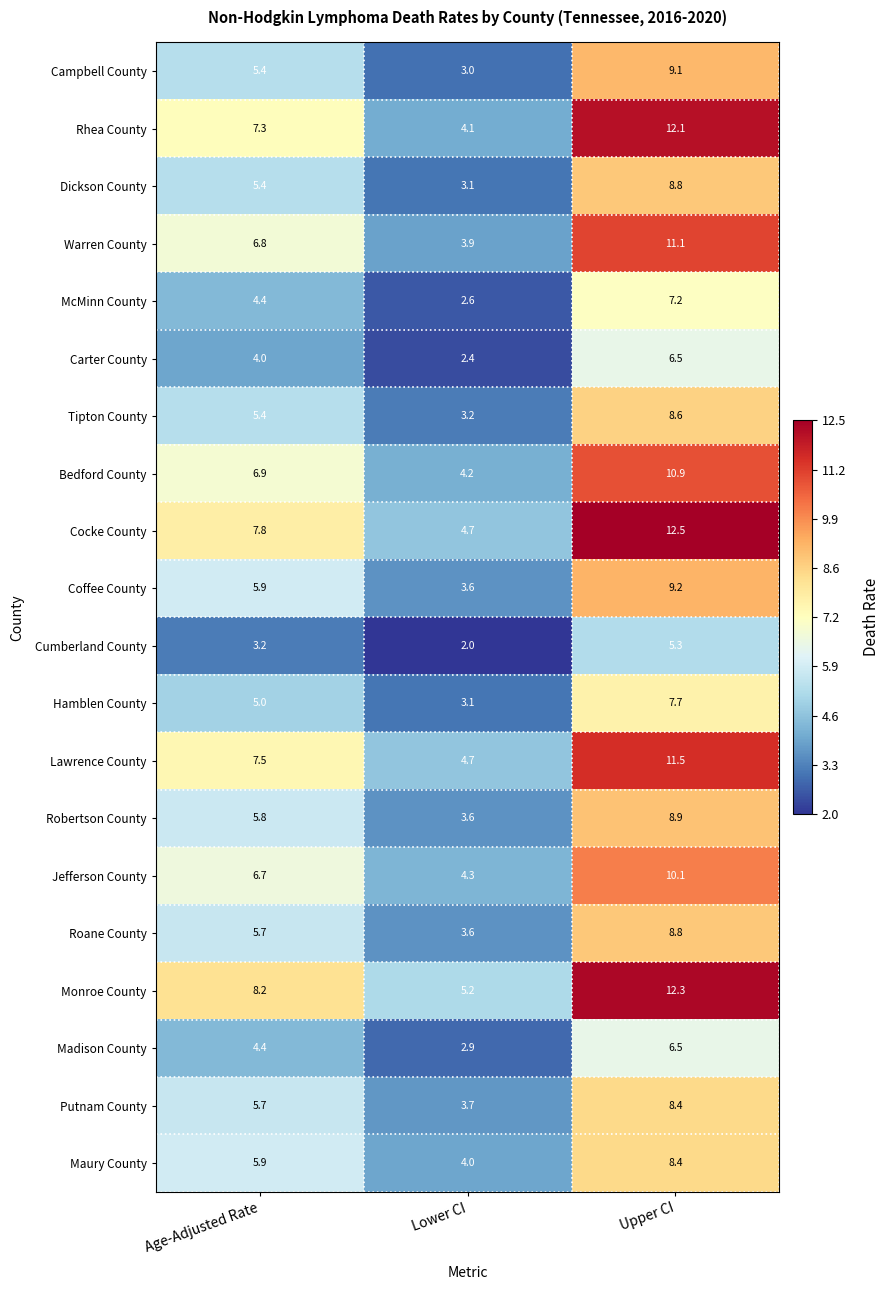

The Putnam County series shows 3.8 at Upper CI. True or false?

False